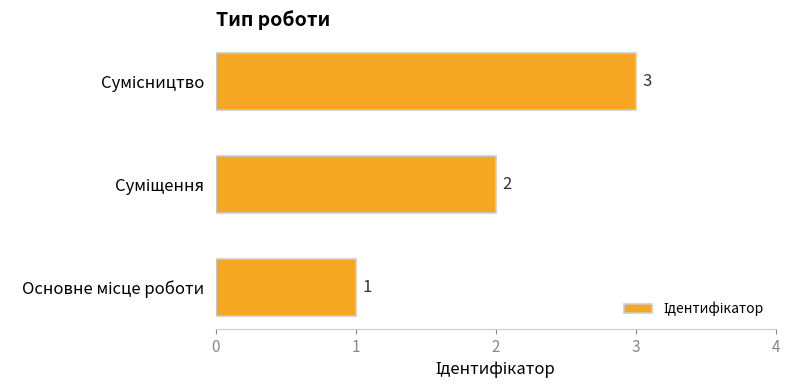

Count the values in the range 1 to 3.

3